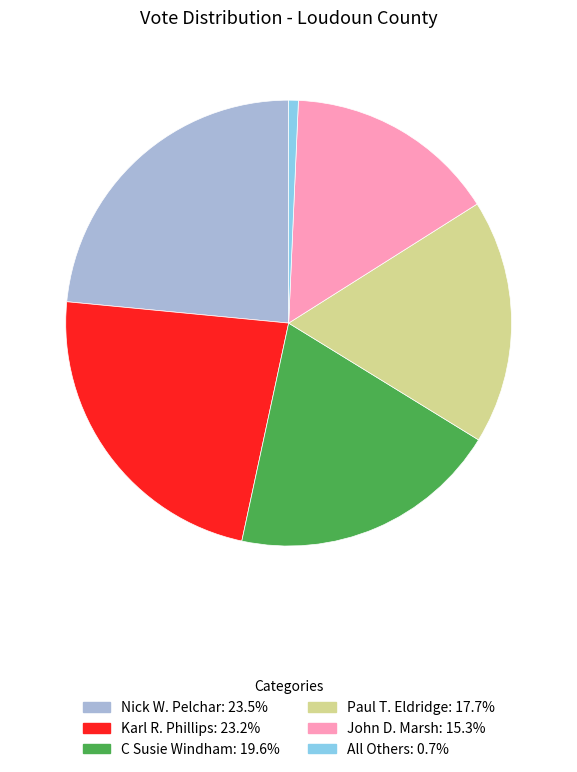

Combined, do Nick W. Pelchar and Paul T. Eldridge account for over 50%?

No